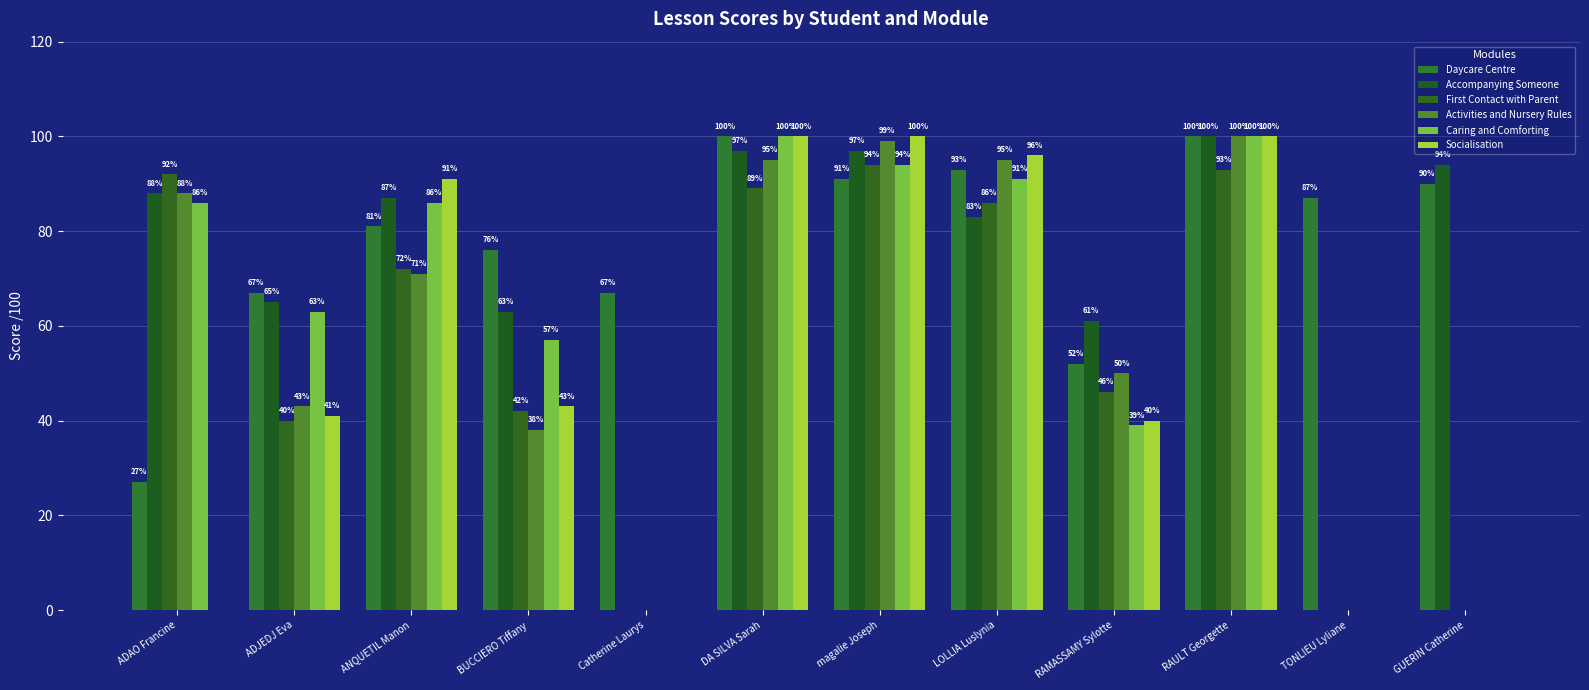

At which label does Socialisation reach its peak?

DA SILVA Sarah